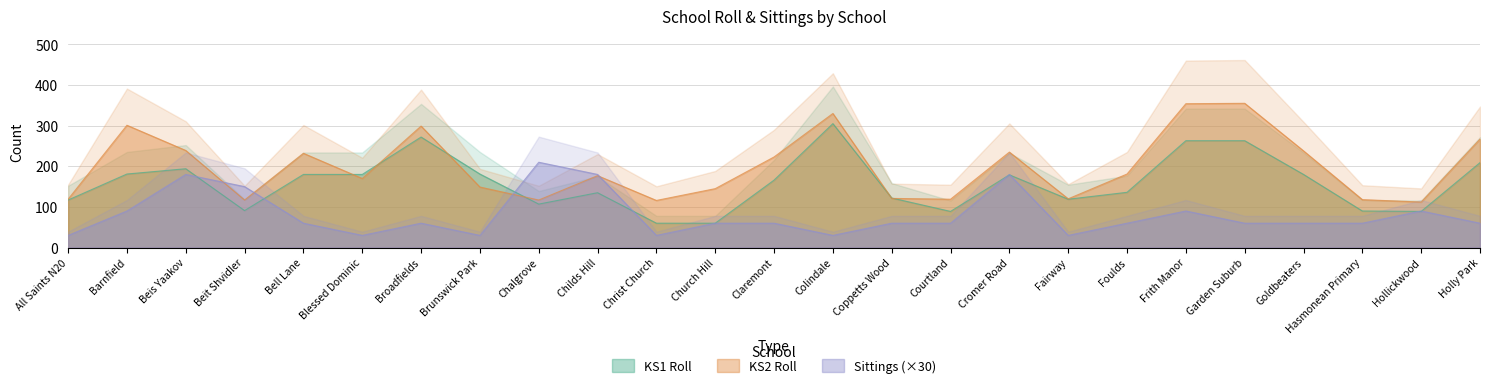

What are all the series names shown in the legend?

KS1 Roll, KS2 Roll, Sittings